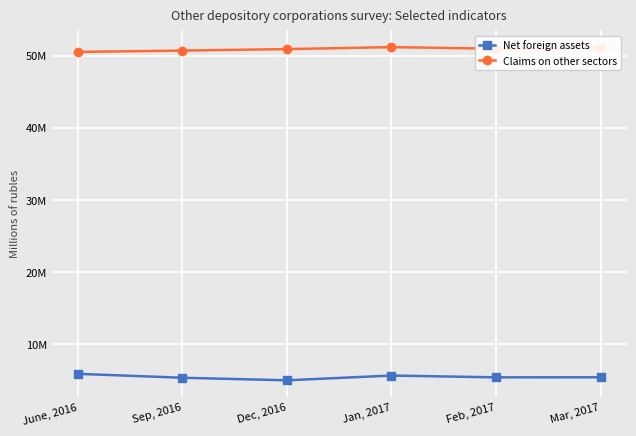

True or false: Claims on other sectors and Net foreign assets cross at least once.

False